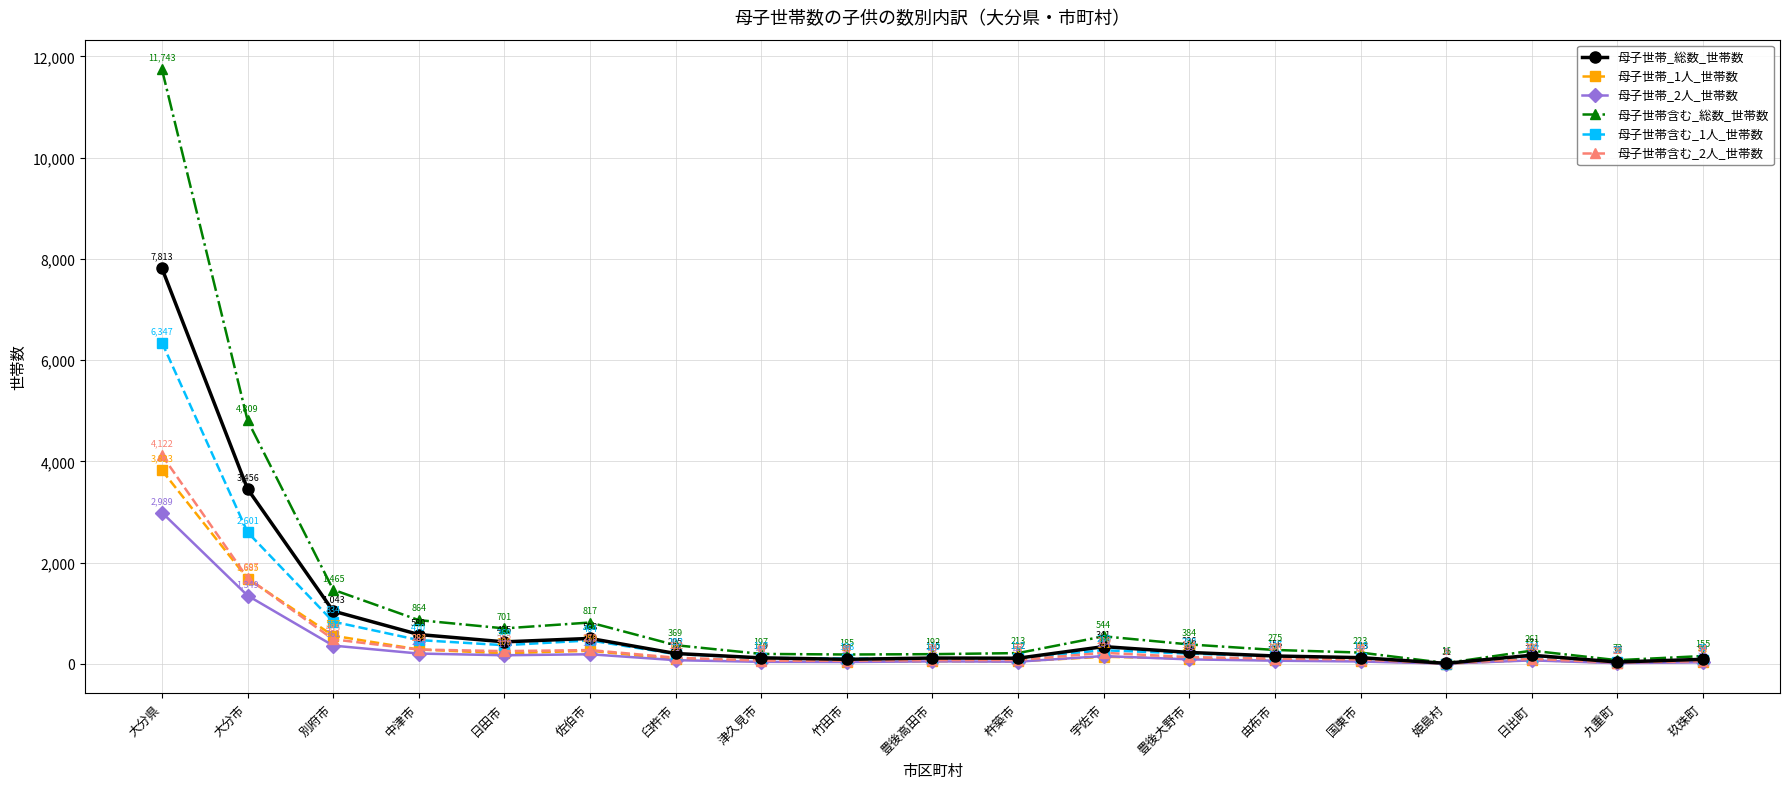

Reading left to right, extract all data points from this chart.

母子世帯_総数_世帯数: 大分県=7813	大分市=3456	別府市=1043	中津市=580	日田市=435	佐伯市=503	臼杵市=205	津久見市=119	竹田市=90	豊後高田市=115	杵築市=112	宇佐市=341	豊後大野市=226	由布市=156	国東市=123	姫島村=11	日出町=171	九重町=37	玖珠町=90
母子世帯_1人_世帯数: 大分県=3823	大分市=1685	別府市=557	中津市=284	日田市=209	佐伯市=259	臼杵市=91	津久見市=67	竹田市=44	豊後高田市=52	杵築市=50	宇佐市=141	豊後大野市=105	由布市=74	国東市=62	姫島村=5	日出町=76	九重町=19	玖珠町=43
母子世帯_2人_世帯数: 大分県=2989	大分市=1349	別府市=361	中津市=204	日田市=170	佐伯市=190	臼杵市=73	津久見市=40	竹田市=37	豊後高田市=49	杵築市=44	宇佐市=154	豊後大野市=89	由布市=63	国東市=47	姫島村=5	日出町=69	九重町=14	玖珠町=31
母子世帯含む_総数_世帯数: 大分県=11743	大分市=4809	別府市=1465	中津市=864	日田市=701	佐伯市=817	臼杵市=369	津久見市=197	竹田市=185	豊後高田市=192	杵築市=213	宇佐市=544	豊後大野市=384	由布市=275	国東市=223	姫島村=16	日出町=261	九重町=73	玖珠町=155
母子世帯含む_1人_世帯数: 大分県=6347	大分市=2601	別府市=834	中津市=470	日田市=369	佐伯市=464	臼杵市=192	津久見市=117	竹田市=106	豊後高田市=100	杵築市=112	宇佐市=269	豊後大野市=203	由布市=147	国東市=115	姫島村=7	日出町=124	九重町=38	玖珠町=79
母子世帯含む_2人_世帯数: 大分県=4122	大分市=1697	別府市=485	中津市=283	日田市=252	佐伯市=273	臼杵市=122	津久見市=64	竹田市=63	豊後高田市=74	杵築市=77	宇佐市=219	豊後大野市=134	由布市=104	国東市=86	姫島村=8	日出町=101	九重町=26	玖珠町=54